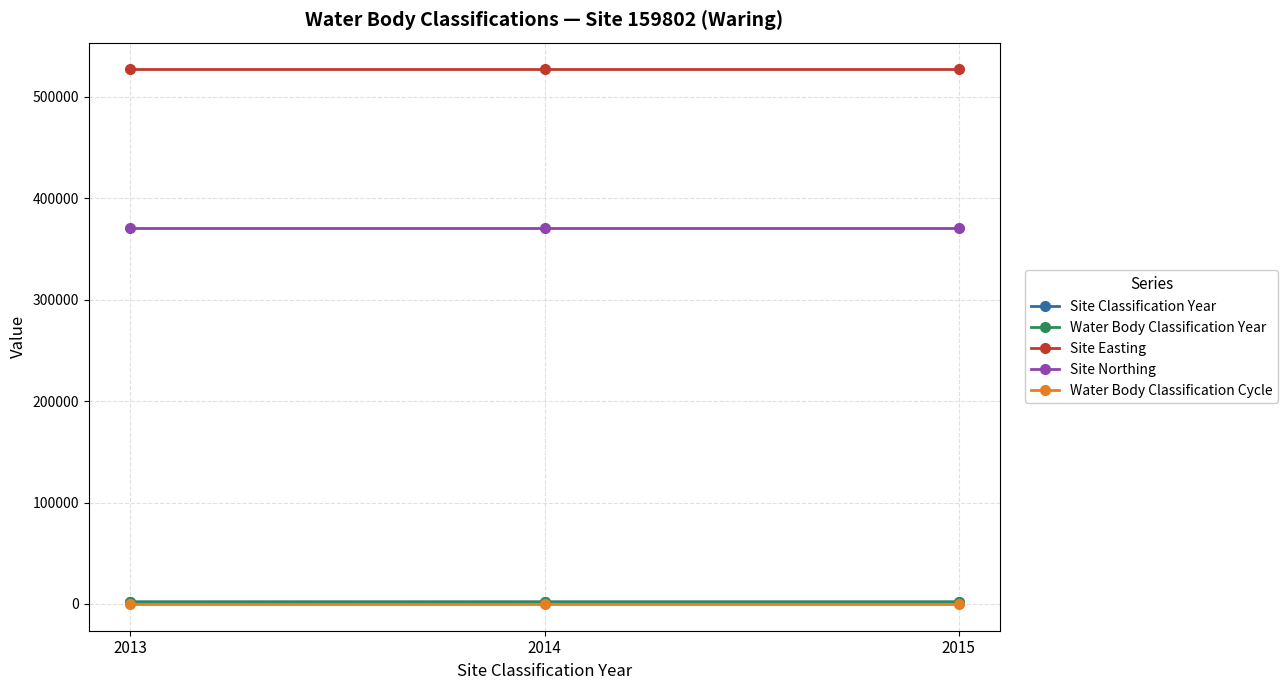

Reading left to right, extract all data points from this chart.

Site Classification Year: 2013	2014	2015
Water Body Classification Year: 2013	2014	2015
Site Easting: 526878	526878	526878
Site Northing: 370423	370423	370423
Water Body Classification Cycle: 2	2	2